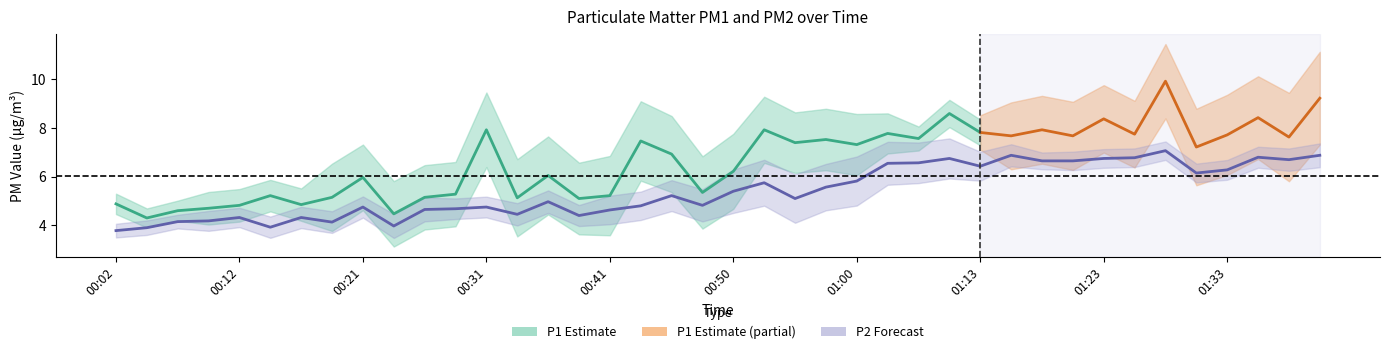

What is the sum of the values at 01:38 and 00:21?

11.4